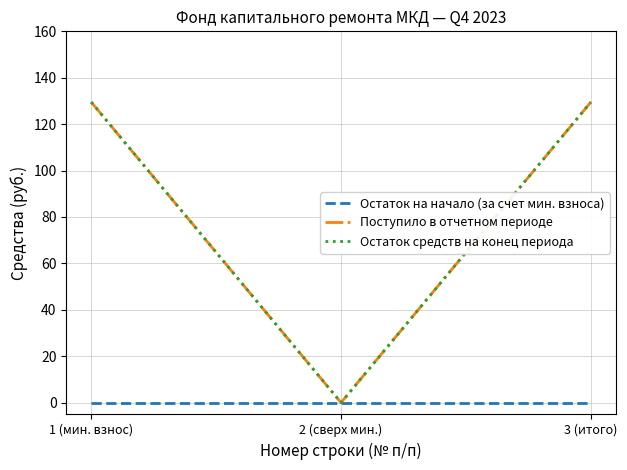

At which category does the chart reach its minimum across all series?

1 (мин. взнос)